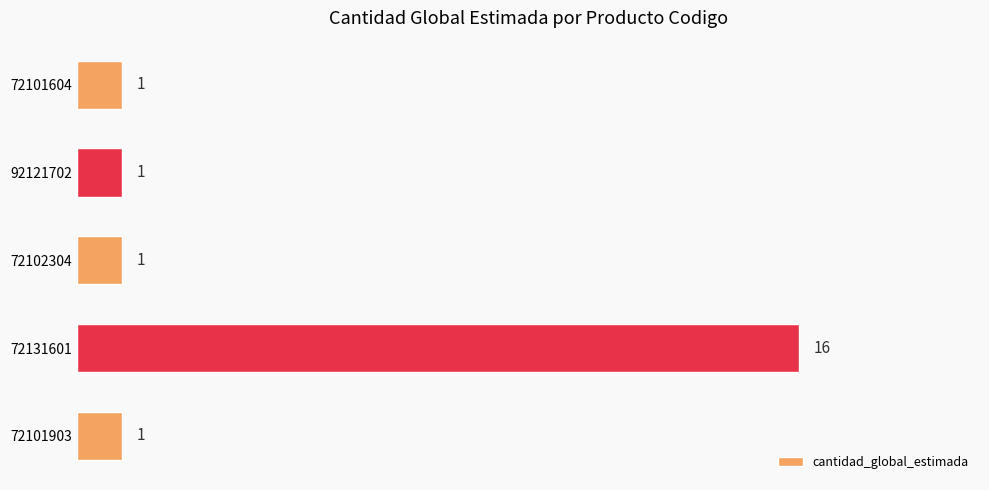

What is the maximum value shown in the chart?

16